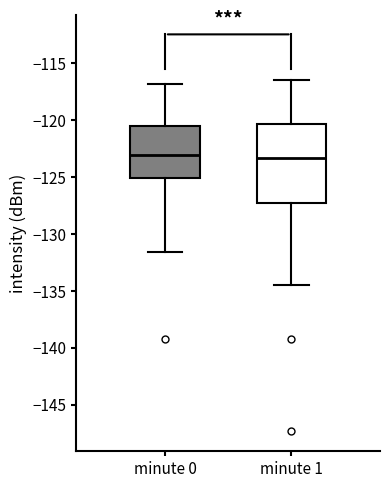

Where does the upper whisker of the box for minute 0 end on the y-axis? The values are not printed on the chart, so give them approximately, as read against the axis.

-117.0